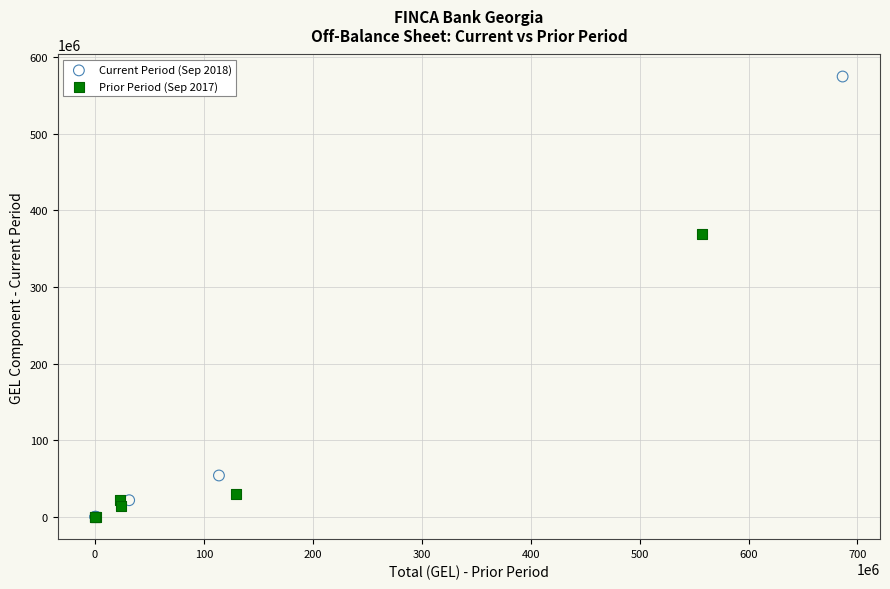

Which series contains the highest Y value?

Current Period (Sep 2018)